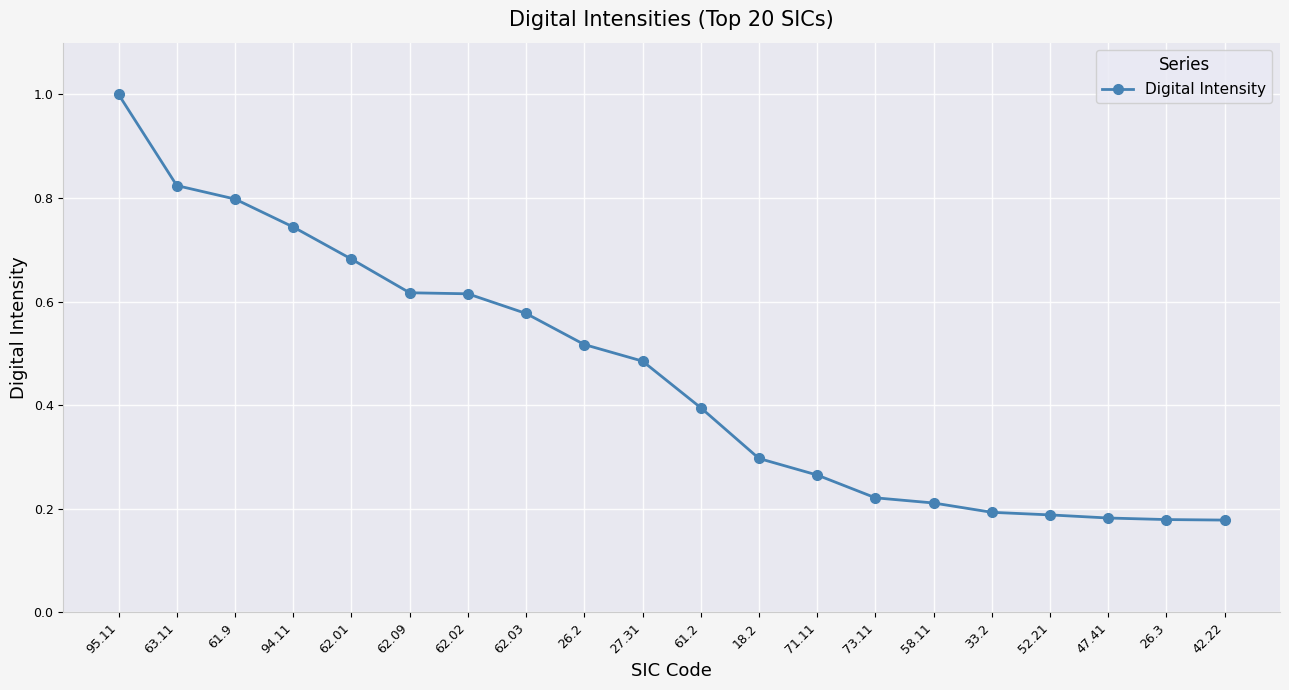

How many categories are shown in the chart?

20